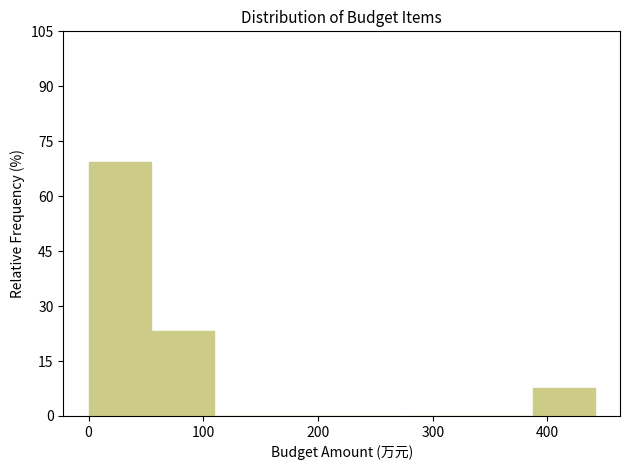

What is the height of the bar covering 0 to 60 on the x-axis? Neither the bar edges nor the heights are printed on the chart, so give them approximately, as read against the axes.

70